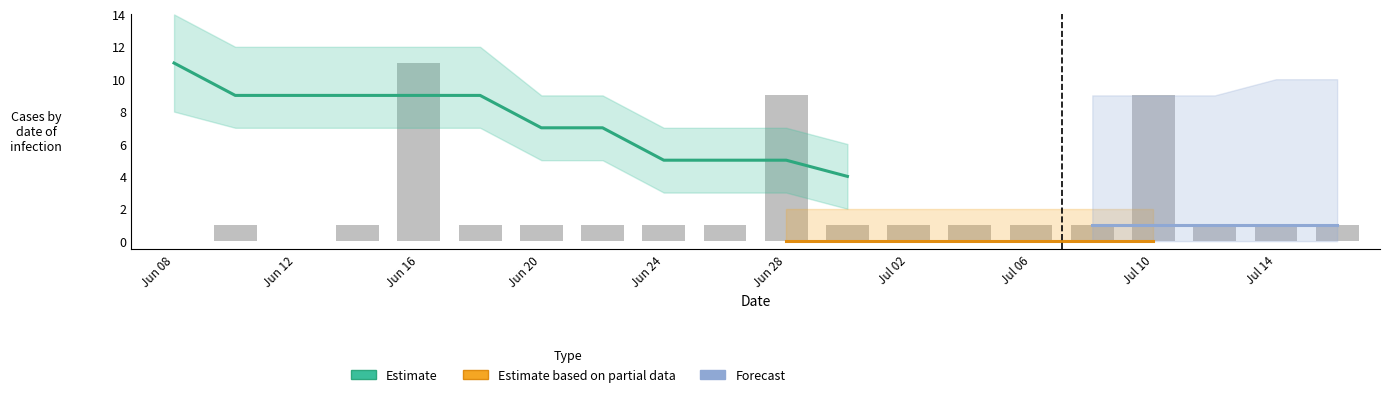

Which has a higher value, 18 or 19?

18